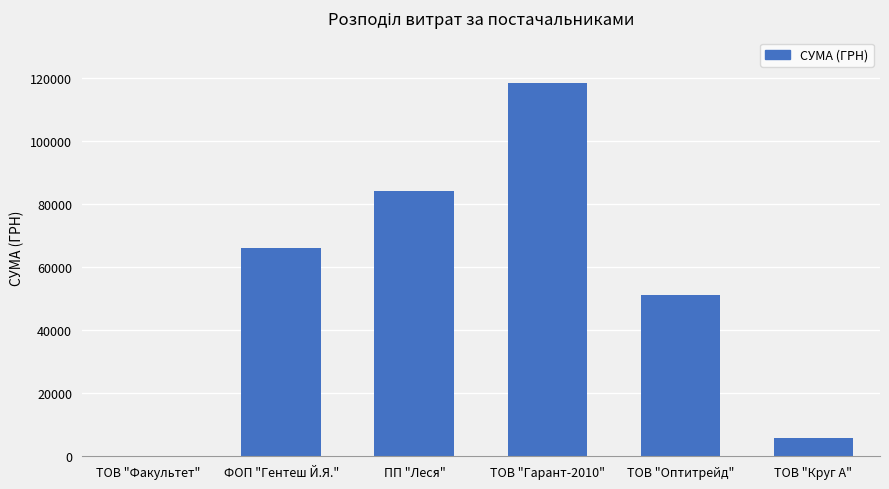

Read the value at ТОВ "Факультет".

165.0